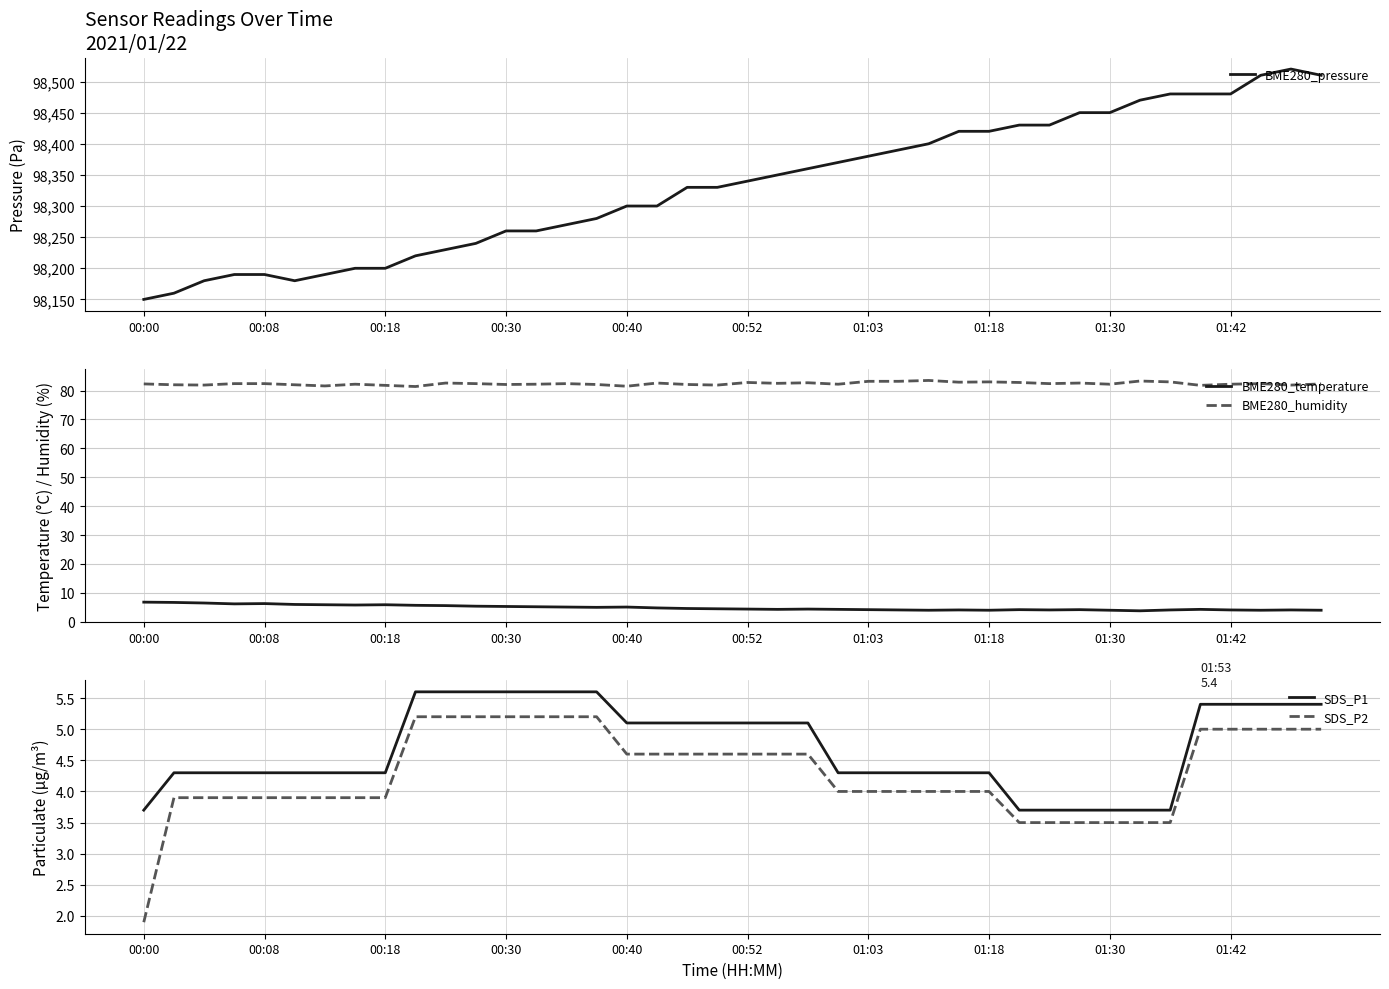

Reading right to left, what are all the values shown in this chart?

BME280_pressure: 98510.0	98520.0	98510.0	98480.0	98480.0	98480.0	98470.0	98450.0	98450.0	98430.0	98430.0	98420.0	98420.0	98400.0	98390.0	98380.0	98370.0	98360.0	98350.0	98340.0	98330.0	98330.0	98300.0	98300.0	98280.0	98270.0	98260.0	98260.0	98240.0	98230.0	98220.0	98200.0	98200.0	98190.0	98180.0	98190.0	98190.0	98180.0	98160.0	98150.0
BME280_temperature: 4.0	4.1	4.0	4.1	4.3	4.1	3.8	4.0	4.2	4.1	4.2	4.0	4.1	4.0	4.1	4.2	4.3	4.4	4.3	4.4	4.5	4.6	4.8	5.1	5.0	5.1	5.2	5.3	5.4	5.6	5.7	5.9	5.8	5.9	6.0	6.3	6.2	6.5	6.7	6.8
BME280_humidity: 82.3	81.9	82.4	82.2	81.8	83.0	83.3	82.2	82.6	82.4	82.8	83.0	82.9	83.5	83.2	83.2	82.2	82.7	82.5	82.8	81.9	82.1	82.6	81.5	82.1	82.4	82.2	82.1	82.4	82.6	81.4	81.8	82.2	81.6	82.0	82.4	82.4	81.9	82.0	82.3
SDS_P1: 5.4	5.4	5.4	5.4	5.4	3.7	3.7	3.7	3.7	3.7	3.7	4.3	4.3	4.3	4.3	4.3	4.3	5.1	5.1	5.1	5.1	5.1	5.1	5.1	5.6	5.6	5.6	5.6	5.6	5.6	5.6	4.3	4.3	4.3	4.3	4.3	4.3	4.3	4.3	3.7
SDS_P2: 5.0	5.0	5.0	5.0	5.0	3.5	3.5	3.5	3.5	3.5	3.5	4.0	4.0	4.0	4.0	4.0	4.0	4.6	4.6	4.6	4.6	4.6	4.6	4.6	5.2	5.2	5.2	5.2	5.2	5.2	5.2	3.9	3.9	3.9	3.9	3.9	3.9	3.9	3.9	1.9